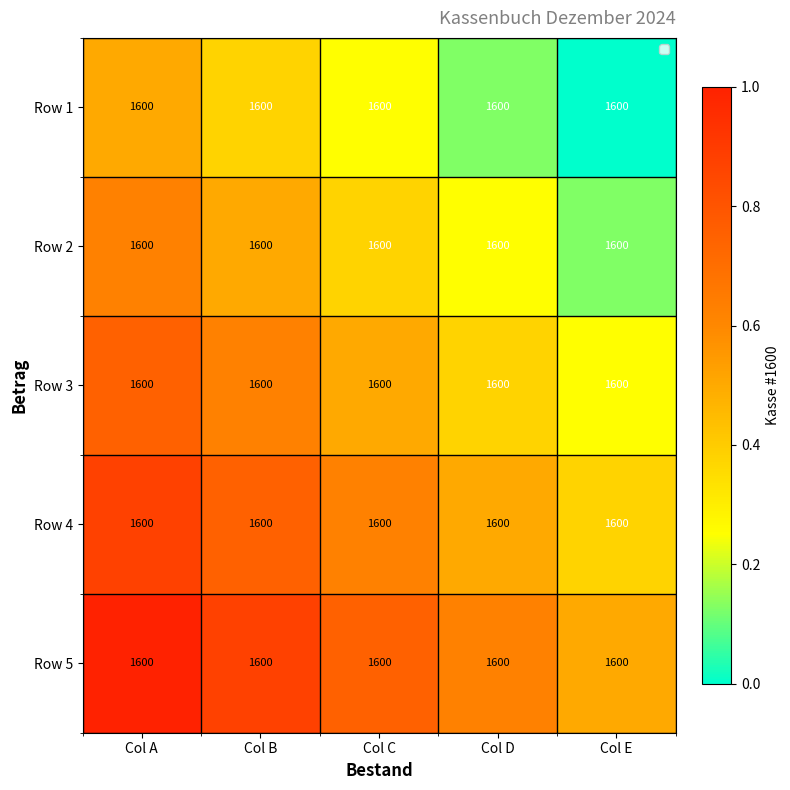

Is it true that Row 3 equals 0.2 at Col A?

False